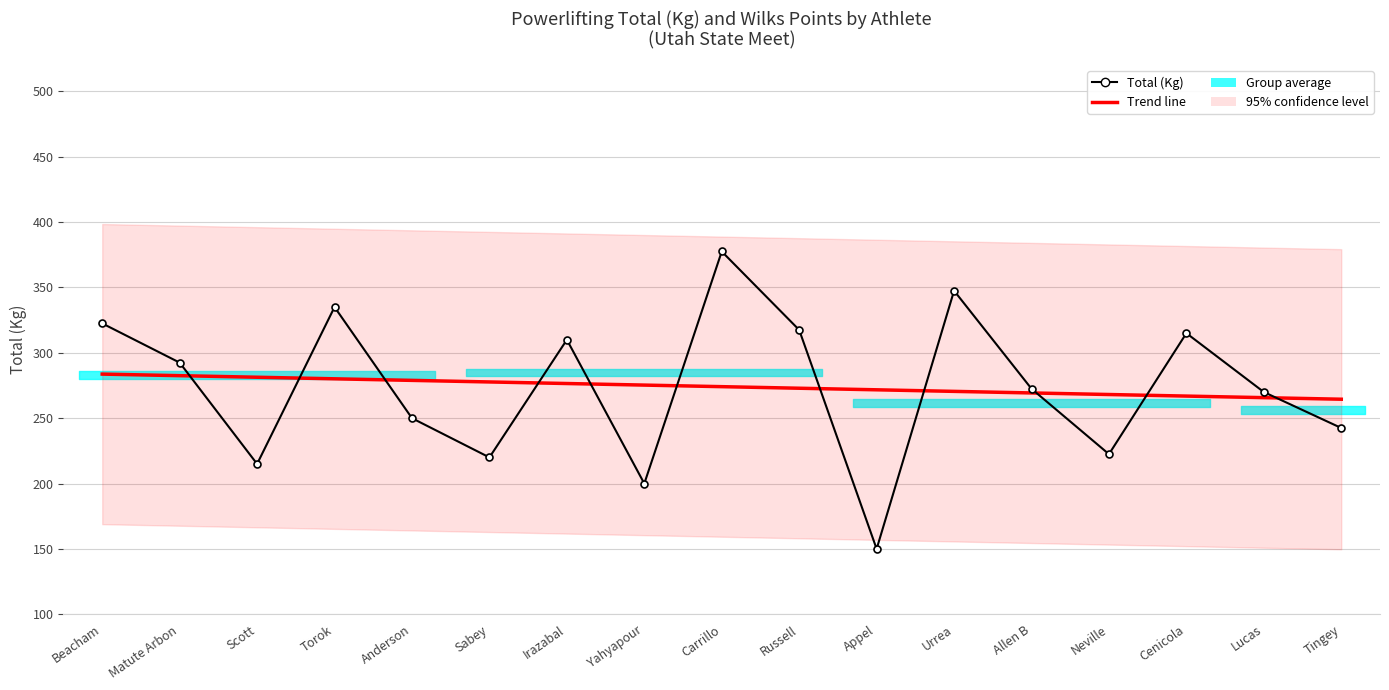

What is the maximum value for Total (Kg)?

377.5